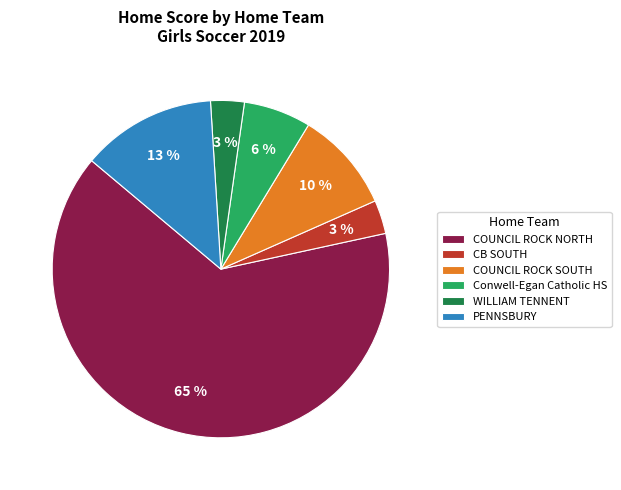

Does any single category account for the majority?

Yes